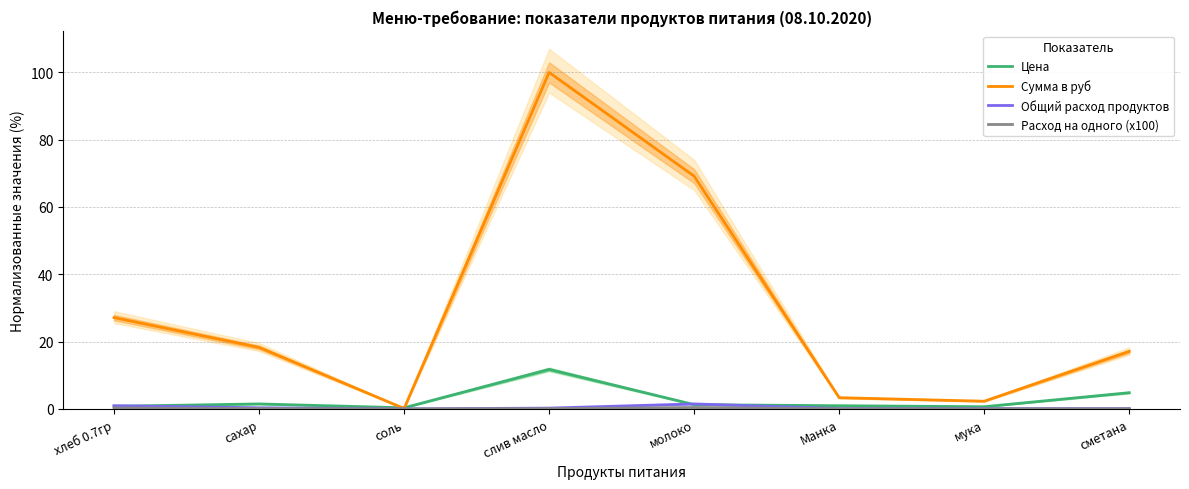

Is this an area chart (filled region under the line)?

No